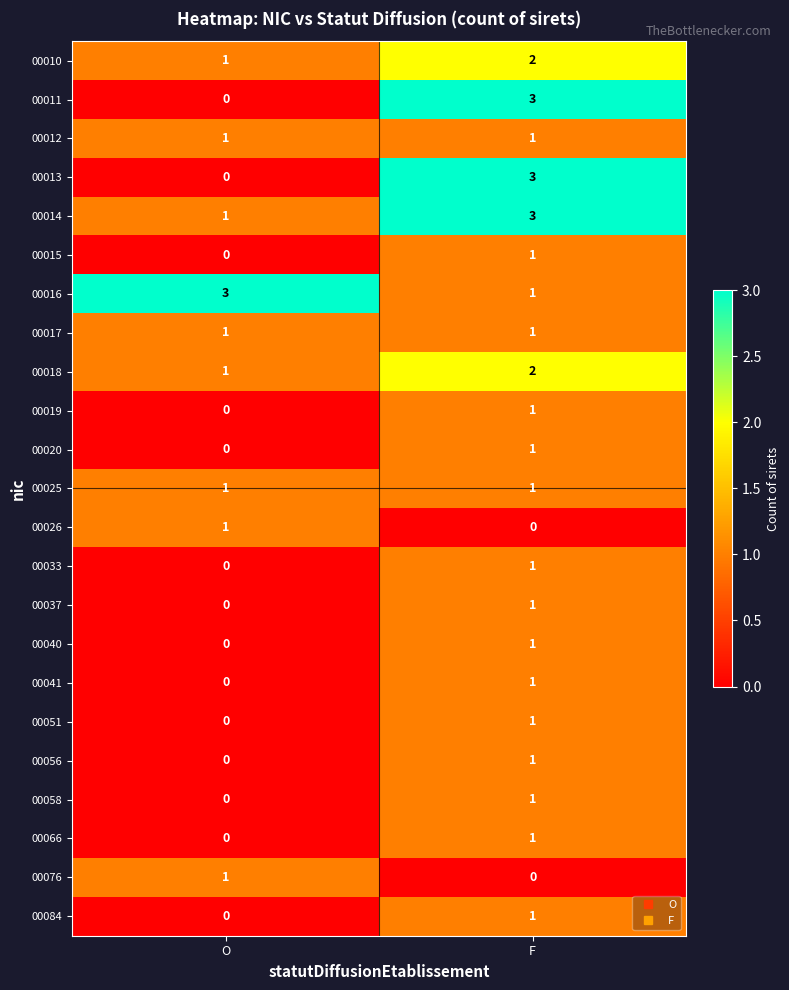

What is the spread (max minus min) of values at F?

3